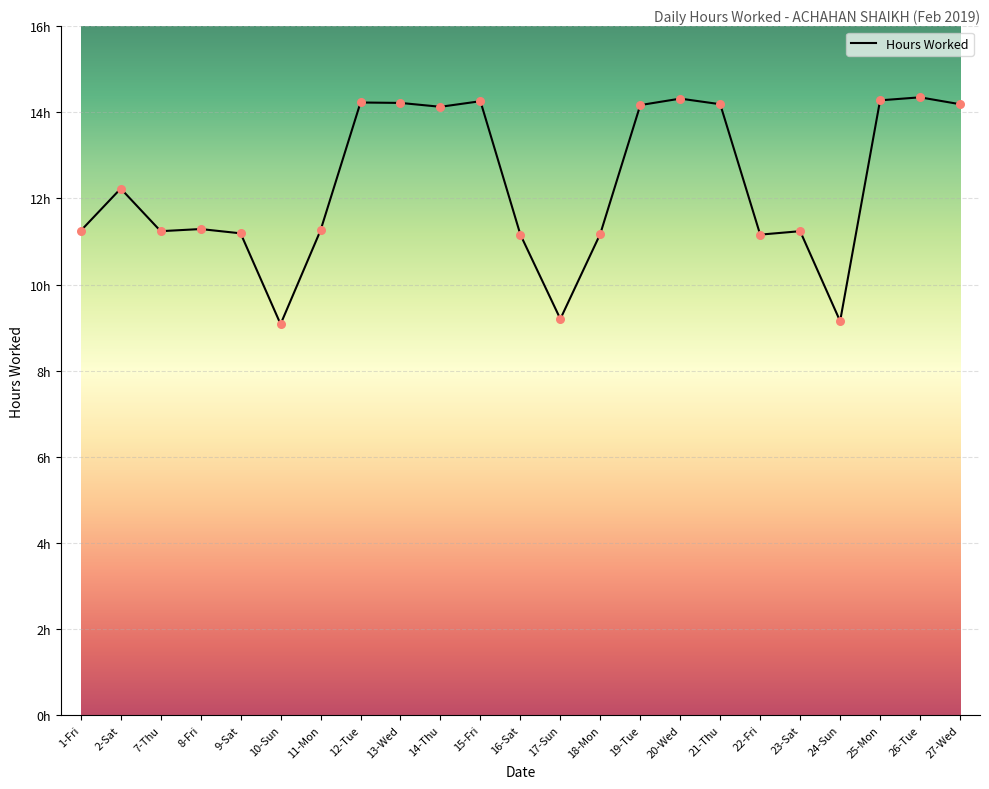

Between 8-Fri and 22-Fri, which is larger?

8-Fri